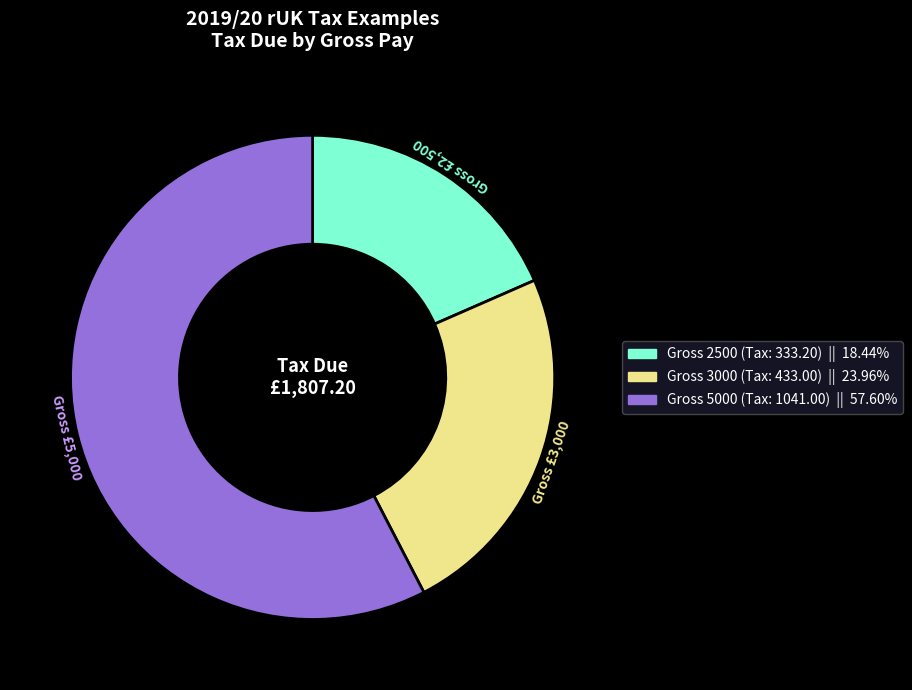

Is there a majority slice in this chart?

Yes